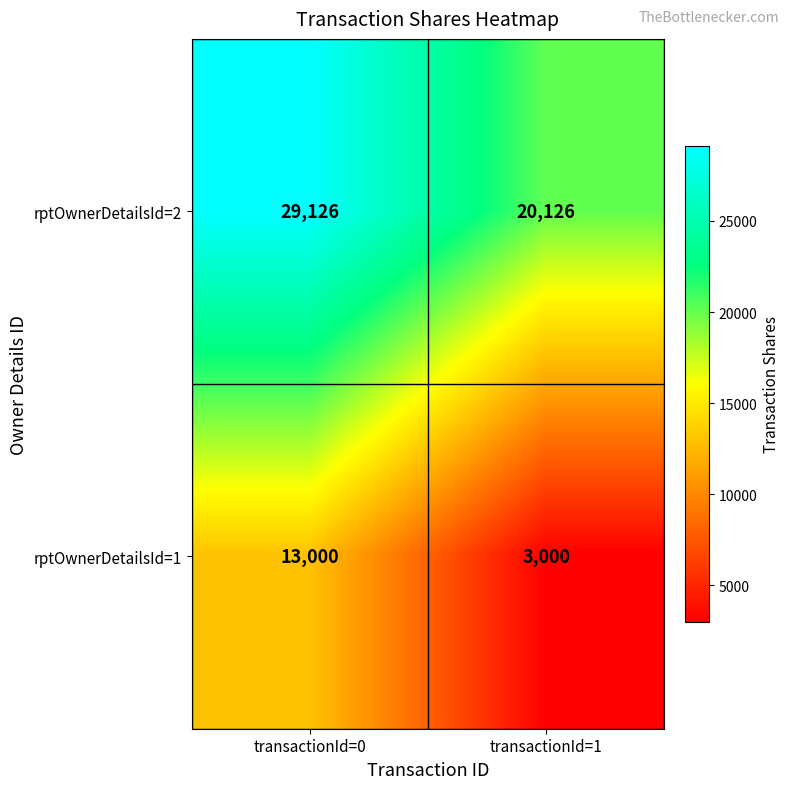

What is the approximate value of rptOwnerDetailsId=1 at transactionId=1, to the nearest 100?

3000